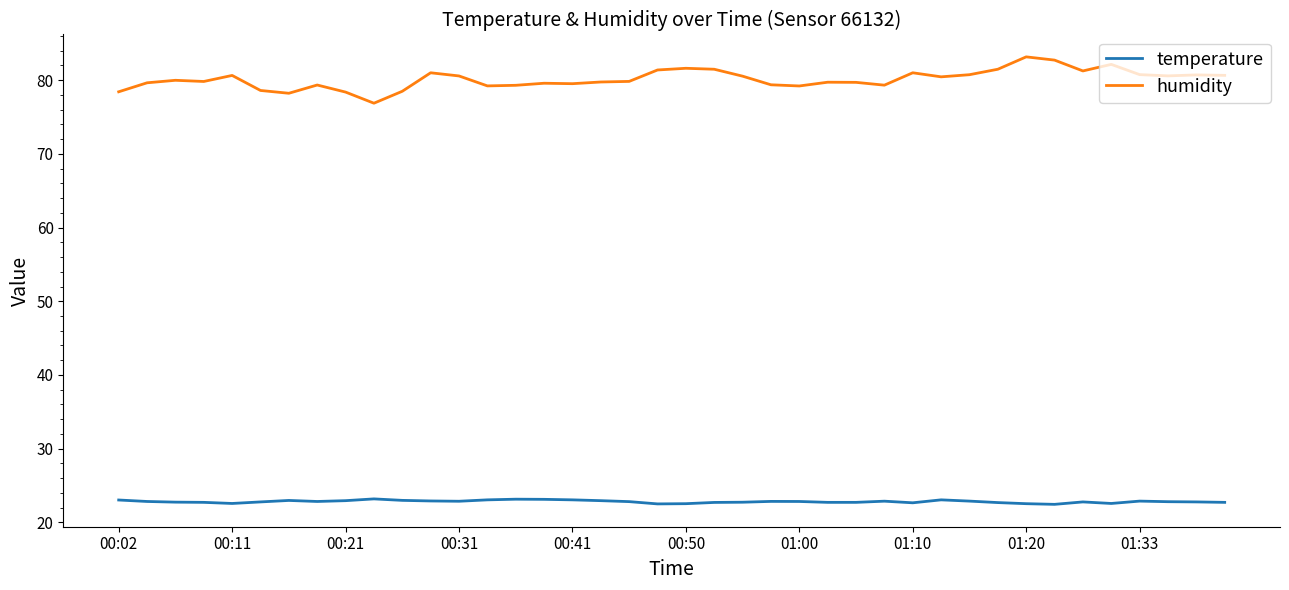

What are all the series names shown in the legend?

temperature, humidity